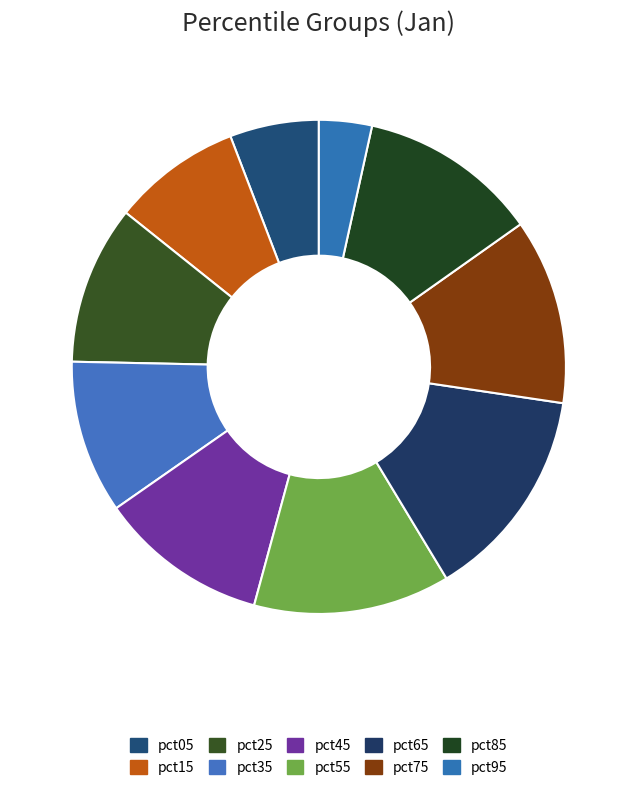

How many segments does this pie chart have?

10